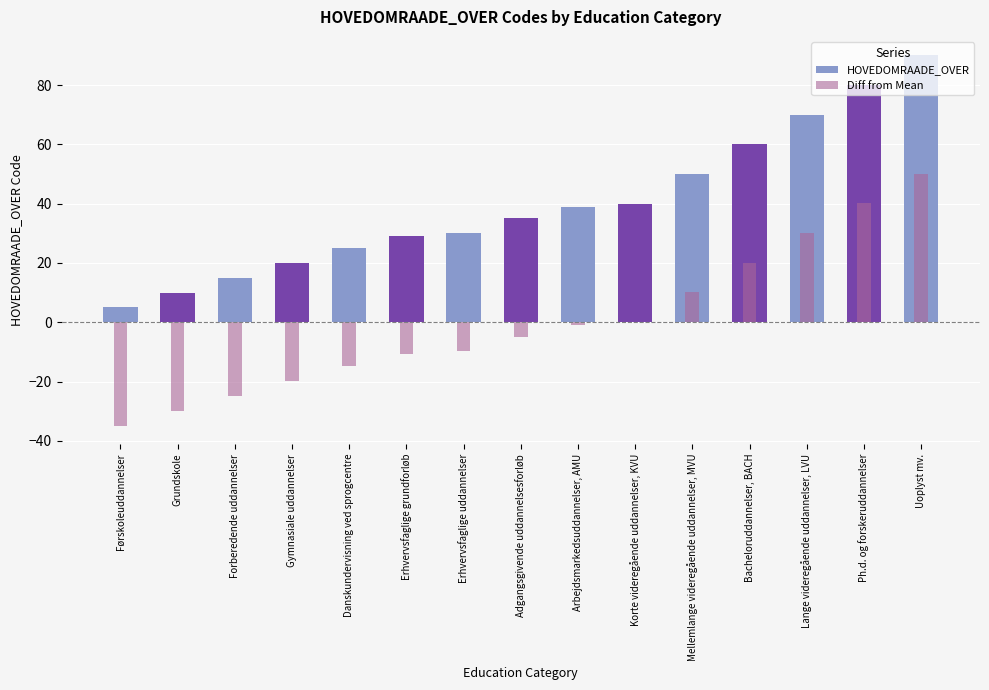

Between Korte videregående uddannelser, KVU and Mellemlange videregående uddannelser, MVU, which series saw the biggest shift?

HOVEDOMRAADE_OVER